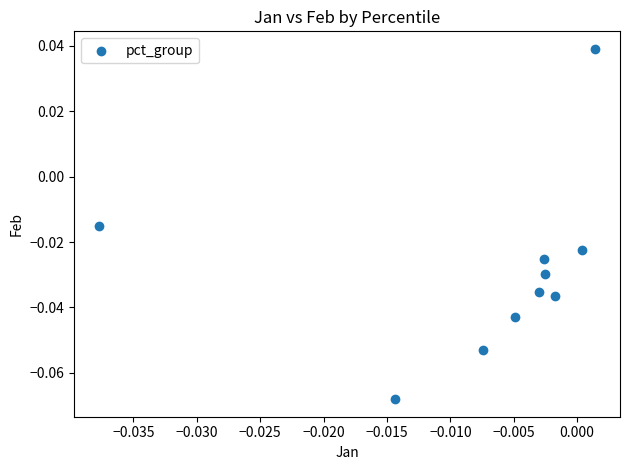

Count the number of points in this scatter plot.

10